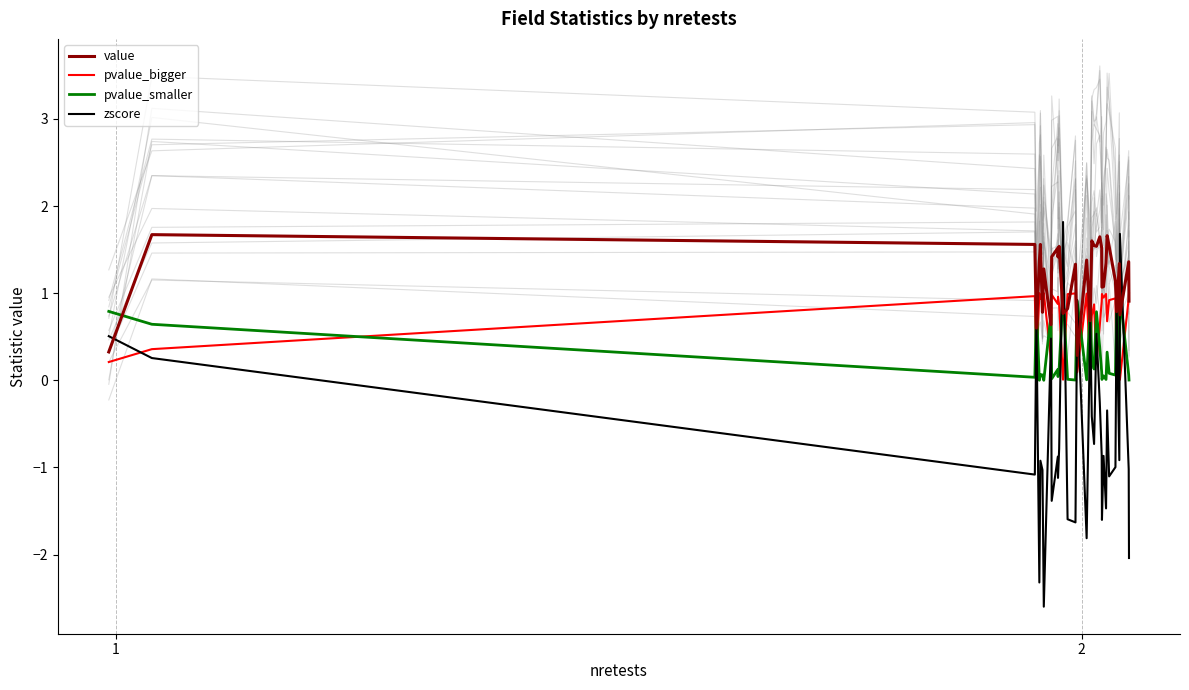

What are all the series names shown in the legend?

value, pvalue_bigger, pvalue_smaller, zscore